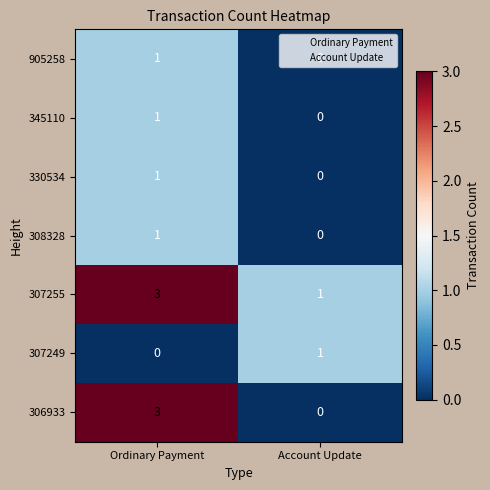

At which category is the sum across all series the highest?

Ordinary Payment